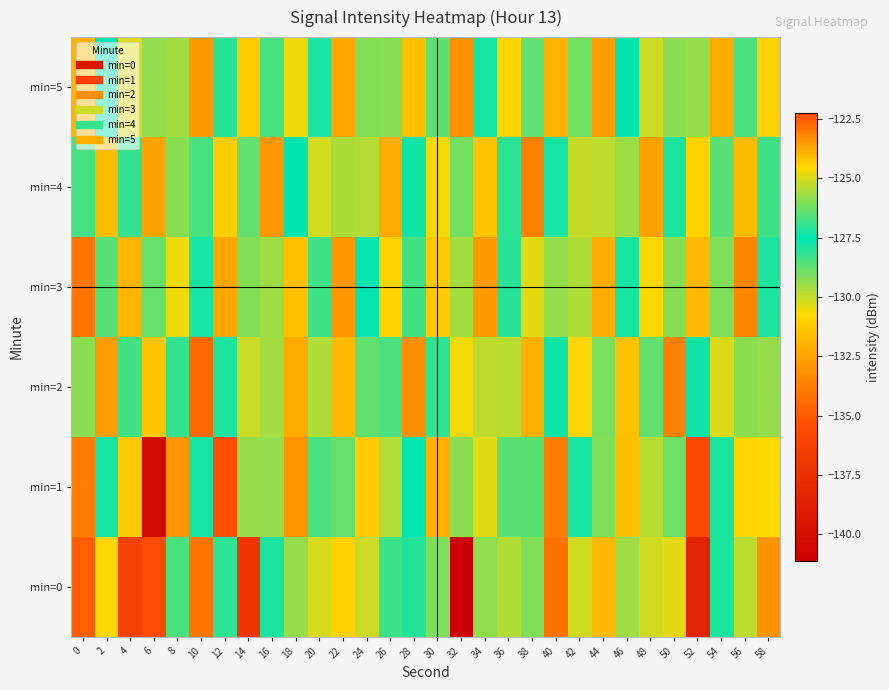

Reading left to right, what are all the values shown in this chart?

min=0: 0=-134.8	2=-130.6	4=-136.2	6=-122.2	8=-128.4	10=-134.1	12=-127.0	14=-137.2	16=-127.9	18=-129.5	20=-130.3	22=-130.9	24=-125.2	26=-126.9	28=-127.1	30=-129.1	32=-141.1	34=-129.4	36=-125.5	38=-129.1	40=-134.1	42=-125.0	44=-131.8	46=-125.7	48=-125.1	50=-130.4	52=-138.6	54=-127.9	56=-125.3	58=-133.0
min=1: 0=-123.1	2=-127.8	4=-124.3	6=-140.3	8=-133.0	10=-127.8	12=-135.4	14=-129.4	16=-125.8	18=-133.0	20=-128.5	22=-126.3	24=-131.2	26=-129.8	28=-127.6	30=-132.1	32=-125.9	34=-130.4	36=-128.7	38=-126.5	40=-133.8	42=-127.3	44=-129.1	46=-131.6	48=-125.4	50=-128.9	52=-135.7	54=-127.2	56=-130.8	58=-124.6
min=2: 0=-129.3	2=-132.7	4=-126.8	6=-131.4	8=-128.2	10=-134.5	12=-127.9	14=-130.1	16=-125.6	18=-132.3	20=-129.7	22=-131.8	24=-126.4	26=-128.5	28=-133.2	30=-127.0	32=-130.6	34=-125.3	36=-129.9	38=-132.1	40=-127.4	42=-130.8	44=-126.1	46=-131.5	48=-128.8	50=-133.6	52=-127.7	54=-130.3	56=-125.9	58=-129.4
min=3: 0=-134.1	2=-128.6	4=-131.9	6=-126.3	8=-130.5	10=-127.8	12=-132.4	14=-129.2	16=-125.7	18=-131.6	20=-128.3	22=-133.0	24=-127.5	26=-130.9	28=-126.8	30=-131.3	32=-129.6	34=-132.8	36=-127.1	38=-130.4	40=-125.8	42=-129.7	44=-132.2	46=-127.3	48=-130.7	50=-126.0	52=-131.8	54=-129.1	56=-133.5	58=-127.9
min=4: 0=-128.4	2=-131.7	4=-126.9	6=-132.5	8=-129.3	10=-126.7	12=-131.1	14=-128.8	16=-132.9	18=-127.6	20=-130.2	22=-125.5	24=-129.8	26=-132.3	28=-127.4	30=-130.6	32=-126.2	34=-131.4	36=-128.1	38=-133.7	40=-127.8	42=-130.0	44=-125.3	46=-129.5	48=-132.6	50=-127.2	52=-130.9	54=-126.5	56=-131.7	58=-128.3
min=5: 0=-132.0	2=-127.5	4=-130.3	6=-125.8	8=-129.6	10=-132.8	12=-128.0	14=-131.2	16=-126.7	18=-130.5	20=-127.9	22=-132.4	24=-129.2	26=-126.0	28=-131.6	30=-128.7	32=-133.1	34=-127.3	36=-130.8	38=-126.4	40=-131.9	42=-129.0	44=-132.7	46=-127.6	48=-130.1	50=-125.9	52=-129.4	54=-132.2	56=-128.5	58=-131.0